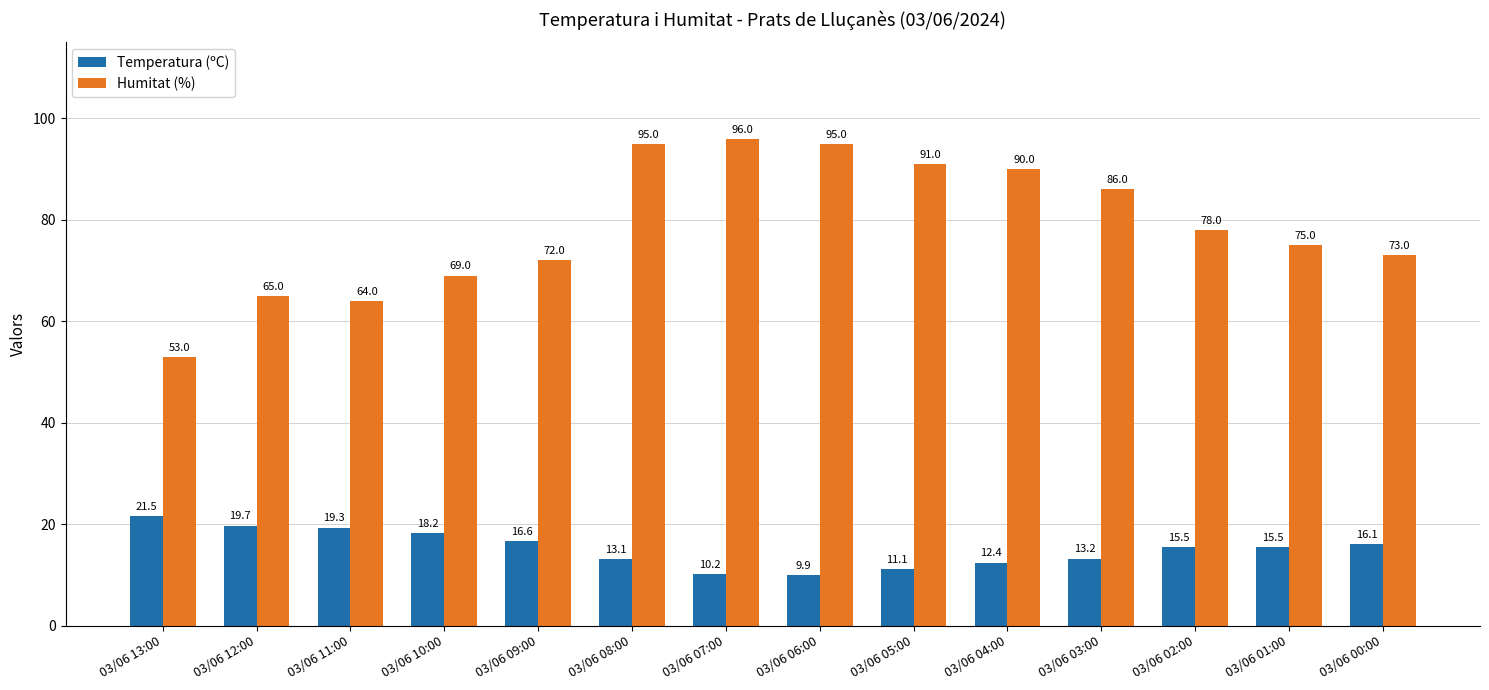

Is it true that Temperatura (ºC) equals 11.6 at 03/06 13:00?

False